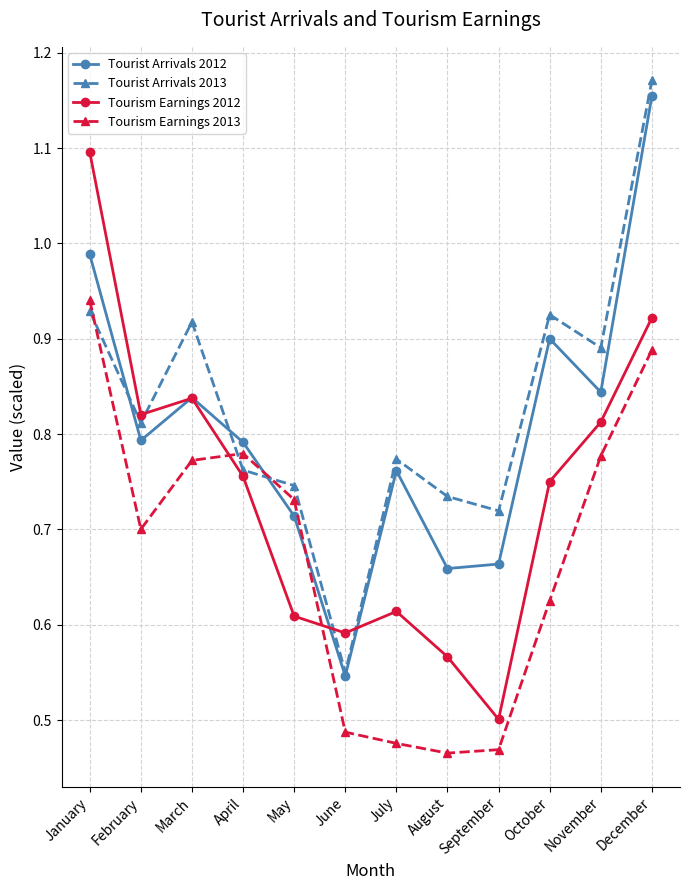

Rank the series by their maximum value, from lowest to highest.

Tourism Earnings 2013, Tourism Earnings 2012, Tourist Arrivals 2012, Tourist Arrivals 2013